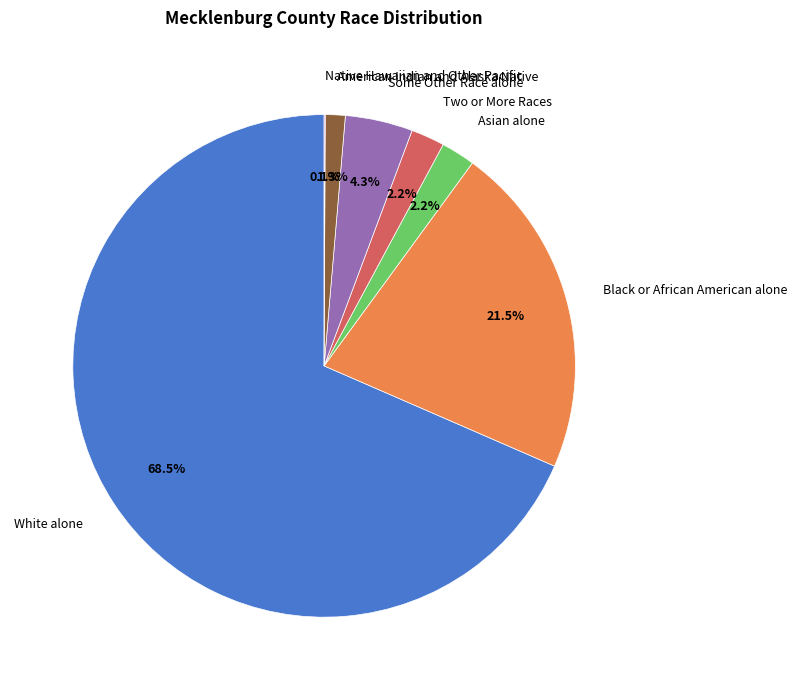

What is the largest slice in the pie chart?

White alone